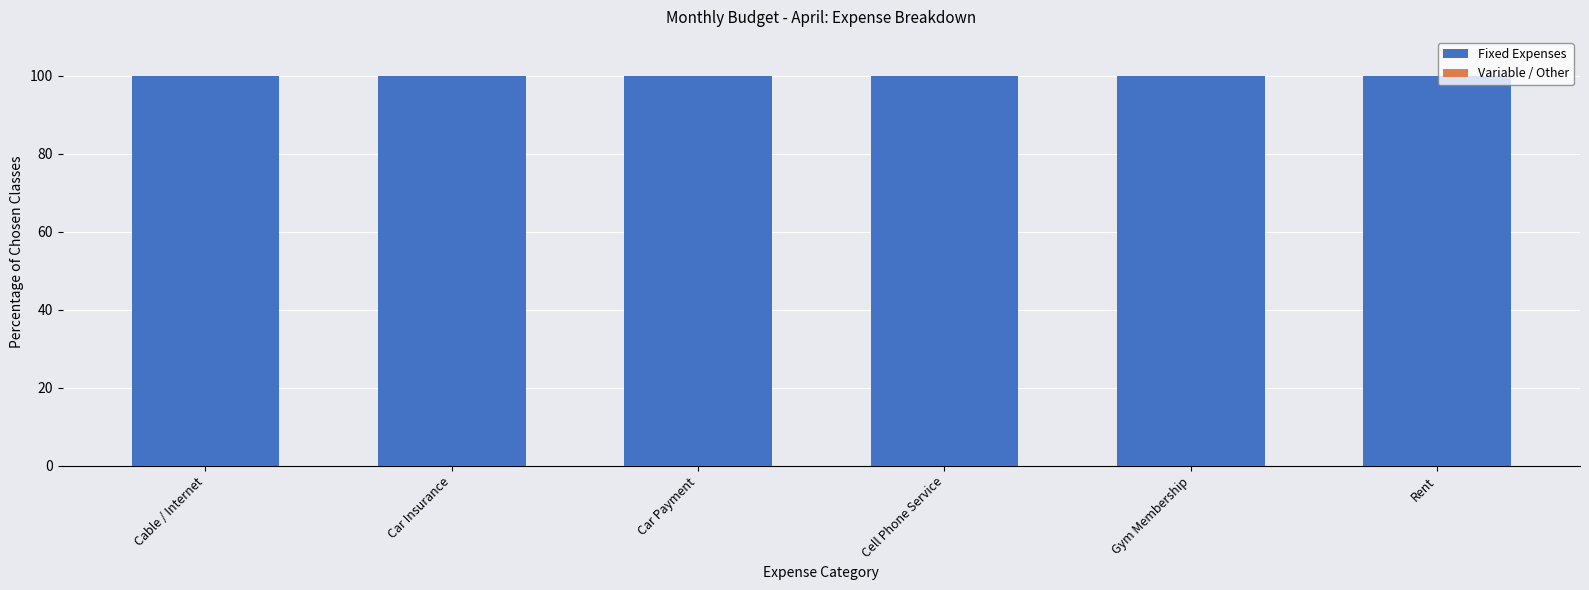

Reading left to right, list all the values displayed in this chart.

Fixed Expenses: Cable / Internet=100	Car Insurance=100	Car Payment=100	Cell Phone Service=100	Gym Membership=100	Rent=100
Variable / Other: Cable / Internet=0	Car Insurance=0	Car Payment=0	Cell Phone Service=0	Gym Membership=0	Rent=0